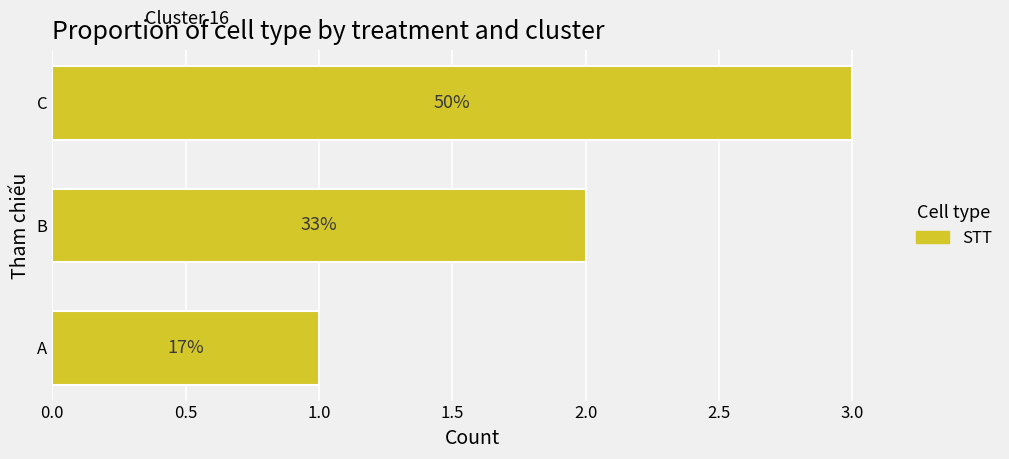

Are the bars grouped side by side (vs. stacked)?

No